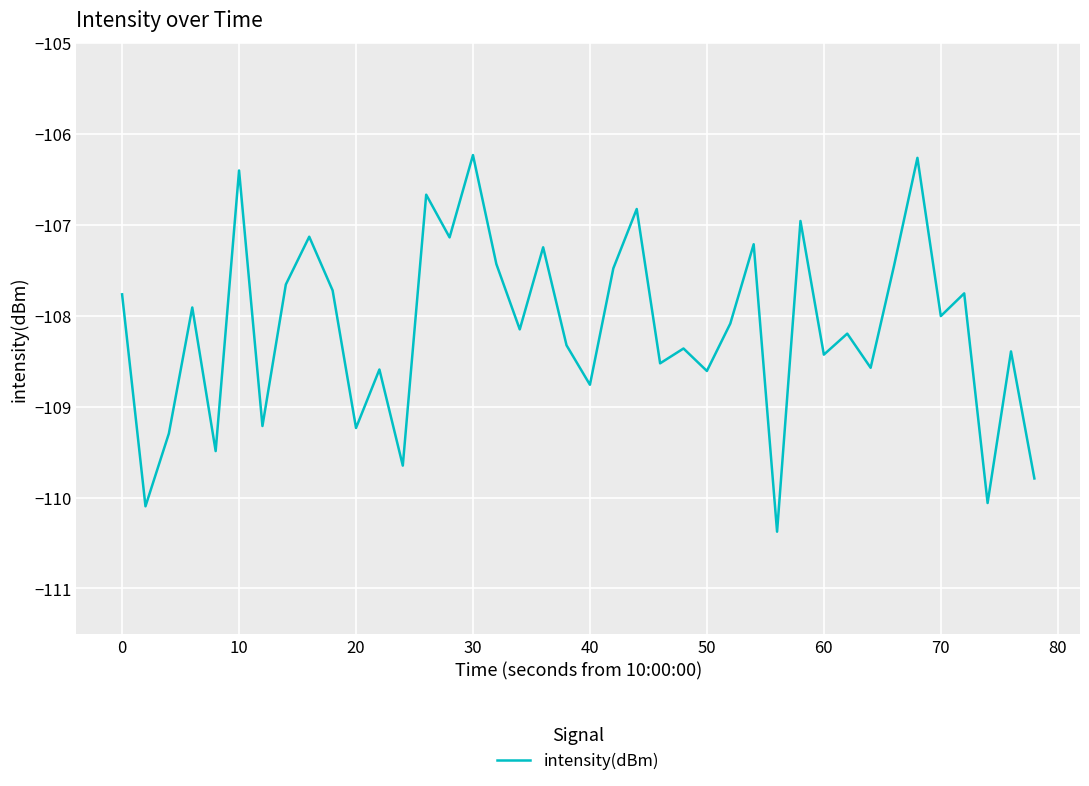

How many series are shown in this chart?

1